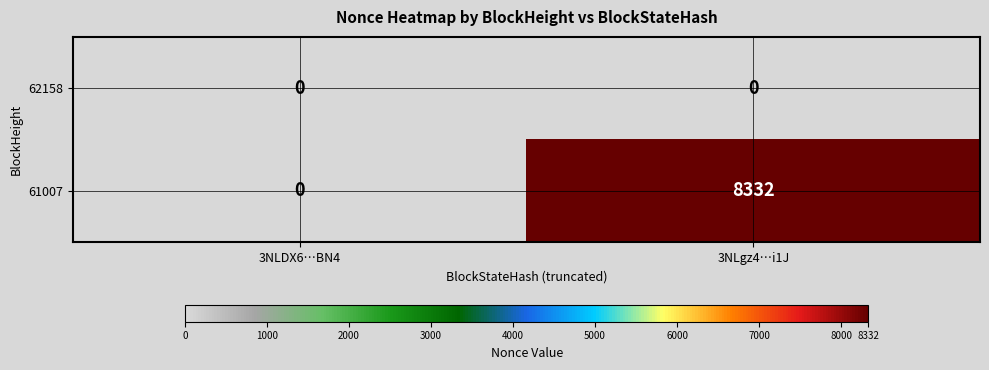

List the series in order of their peak value, highest first.

61007, 62158